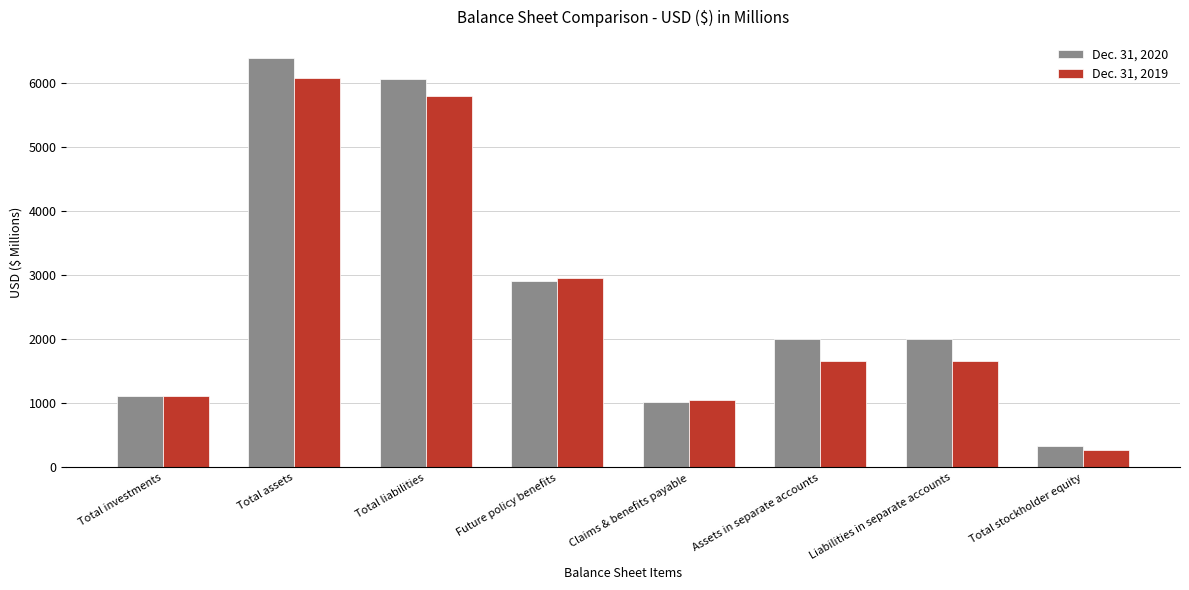

Which series has the largest range (max minus min)?

Dec. 31, 2020